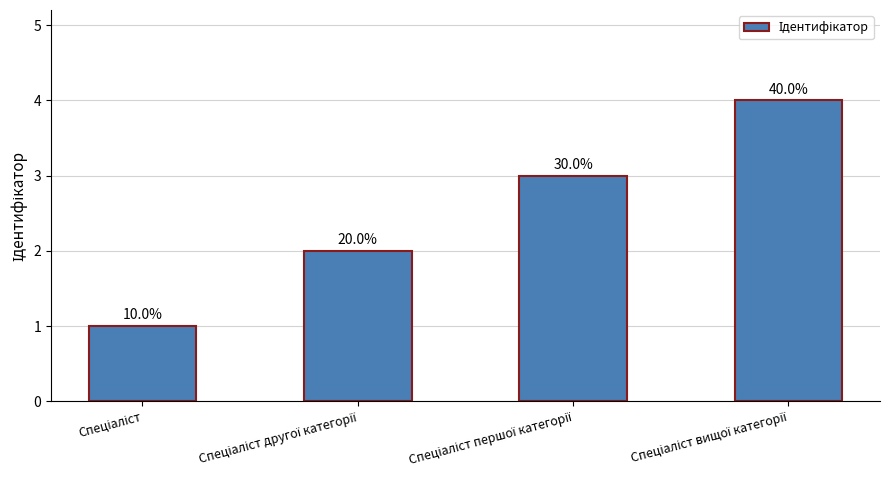

Count the values in the range 2 to 4.

3